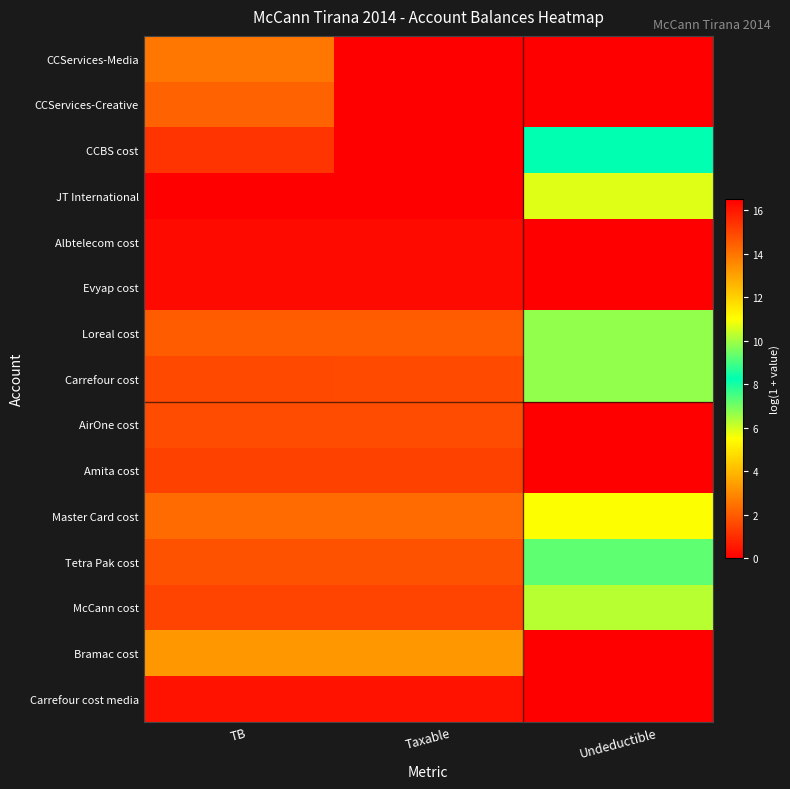

What is the spread (max minus min) of values at Taxable?

16.5